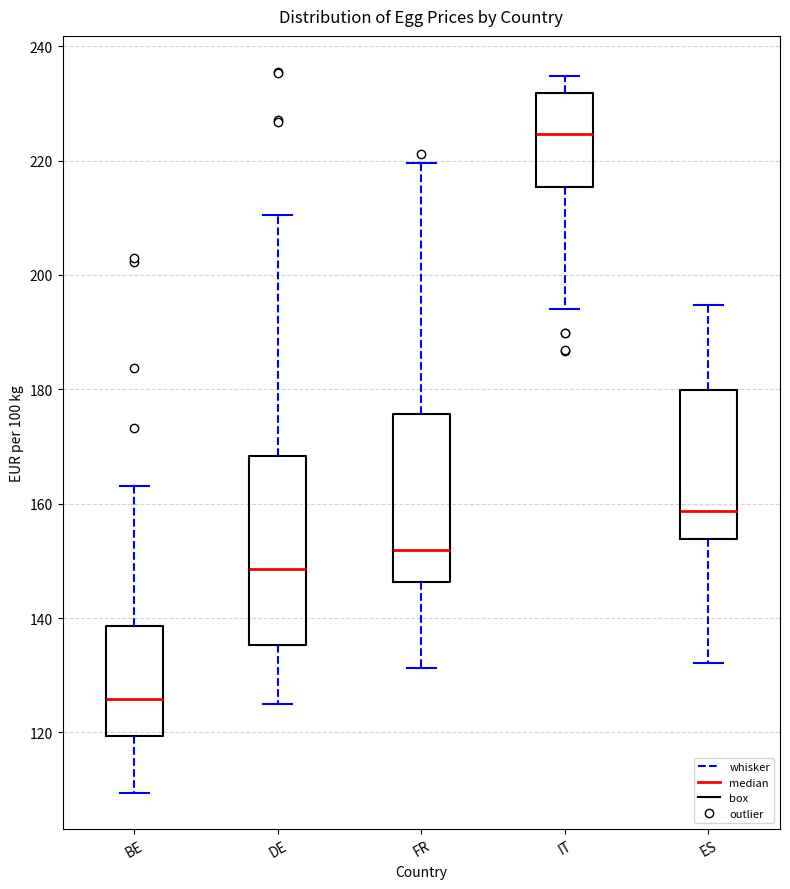

Reading left to right, read every box against the y-axis: the position of its median line, the range the box covers, and the ends of its whiskers. The values are not printed on the chart, so give them approximately, as read against the axis.

BE: median 126, box 120 to 138, whiskers 110 to 164
DE: median 148, box 136 to 168, whiskers 126 to 210
FR: median 152, box 146 to 176, whiskers 132 to 220
IT: median 224, box 216 to 232, whiskers 194 to 234
ES: median 158, box 154 to 180, whiskers 132 to 194